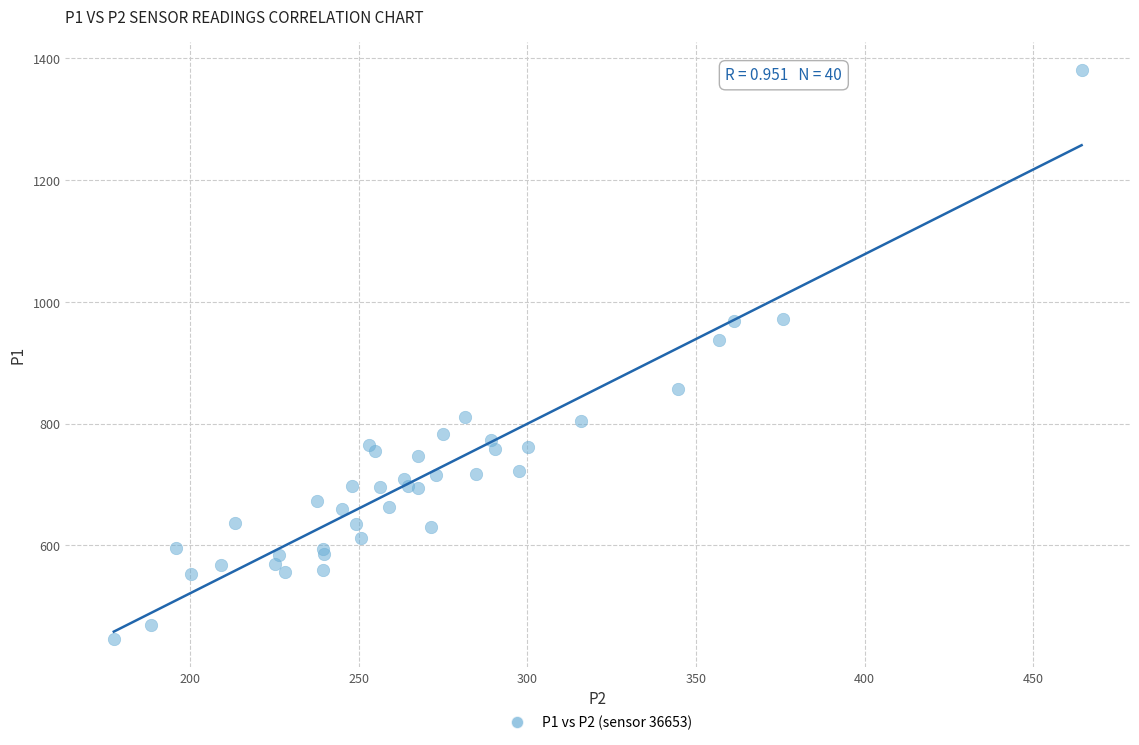

What Y value in the scatter plot is closest to 913?

938.1